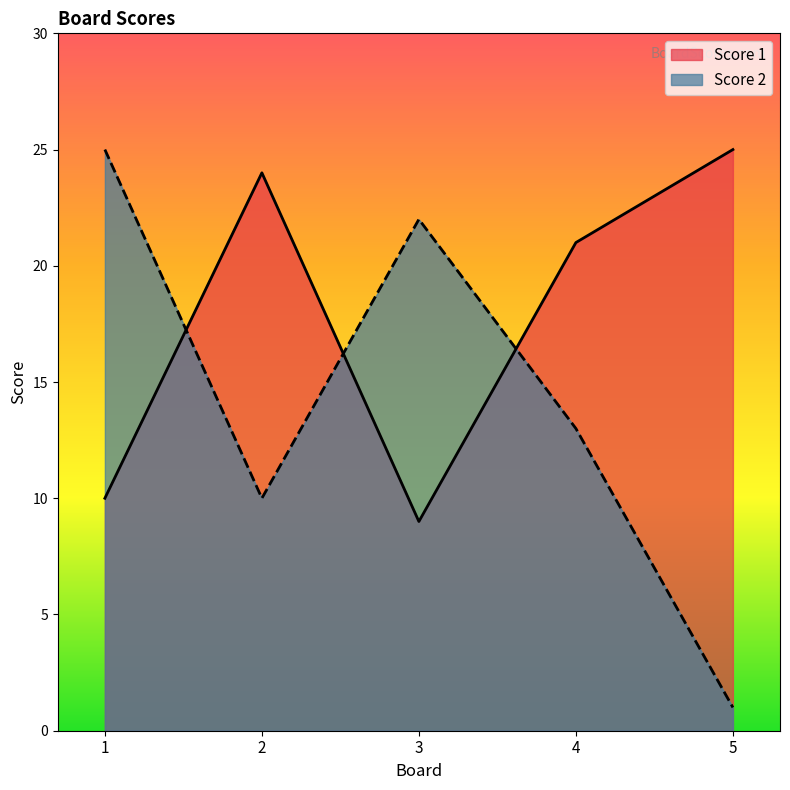

Reading left to right, extract all data points from this chart.

Score 1: 1=10	2=24	3=9	4=21	5=25
Score 2: 1=25	2=10	3=22	4=13	5=1